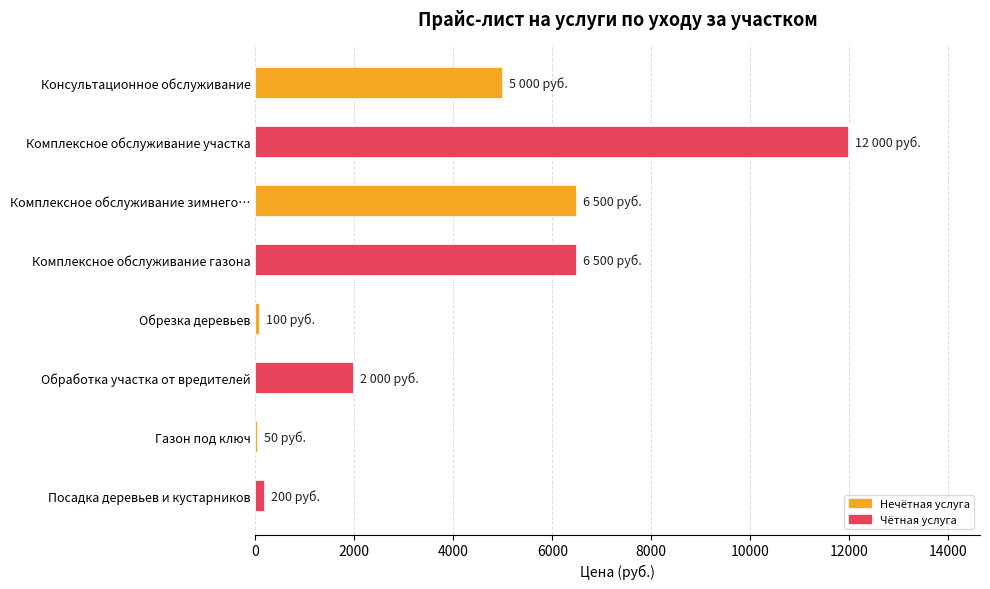

What is the sum of all values?

32350